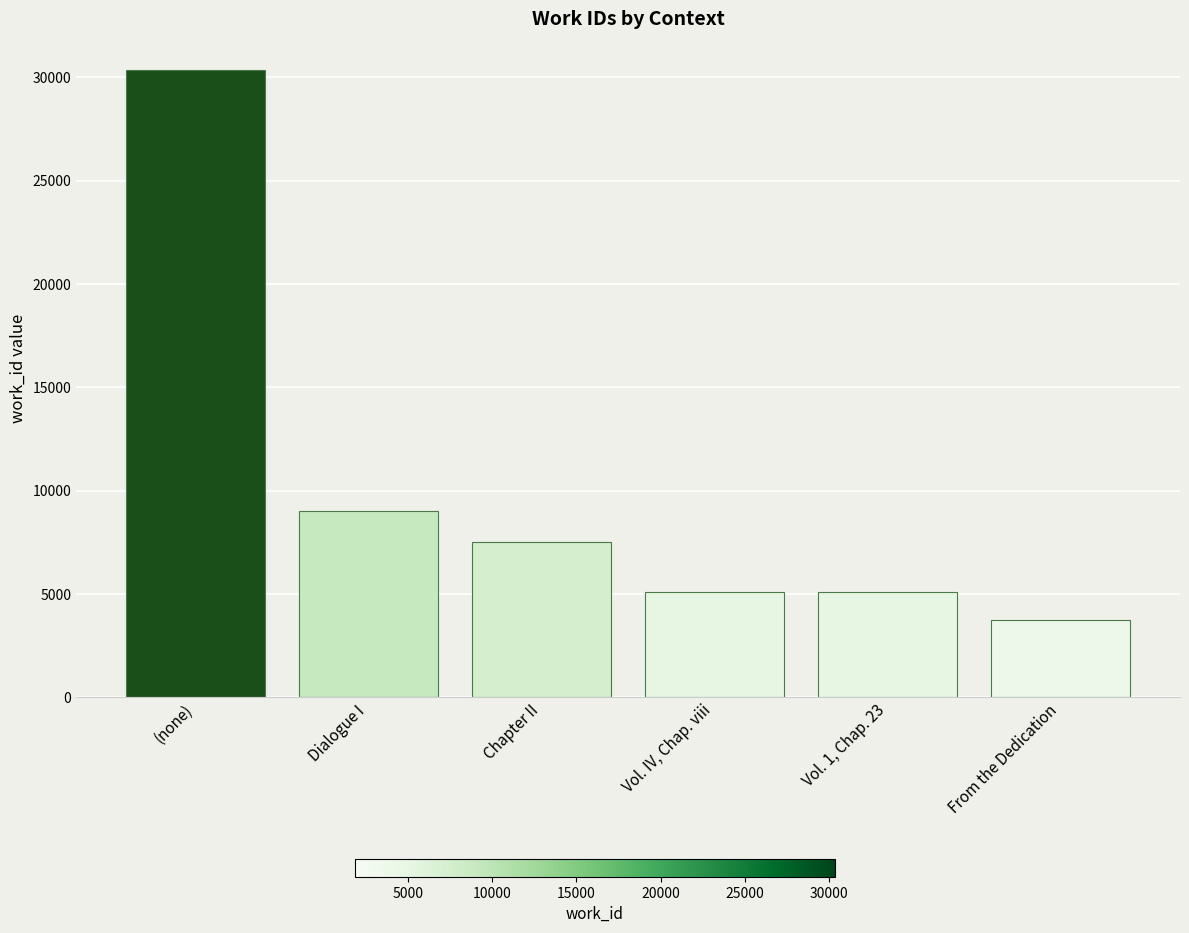

Does the chart contain stacked bars?

No